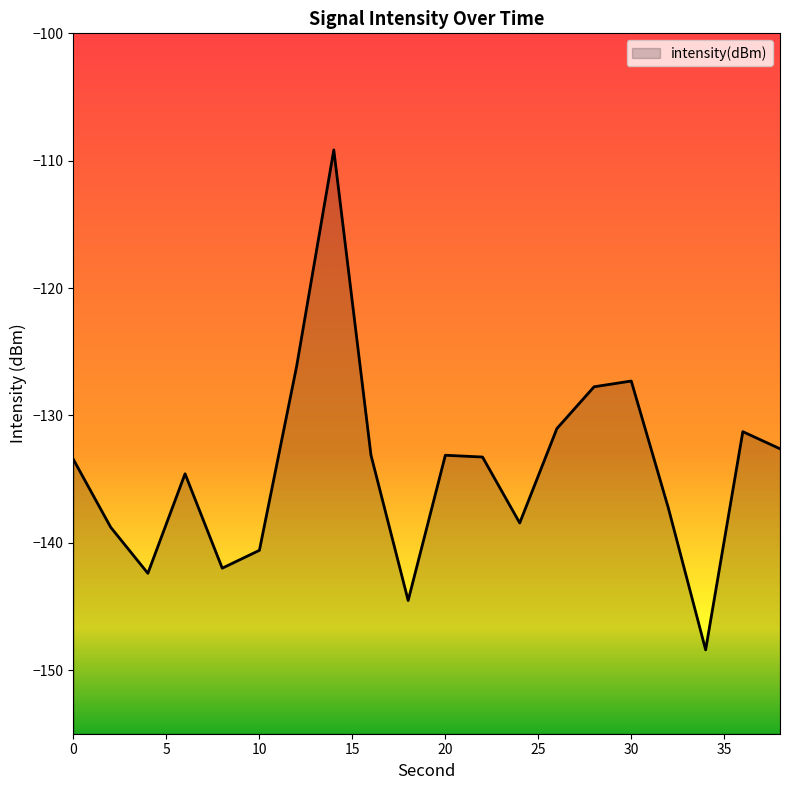

The value at 6 is -223.9. True or false?

False